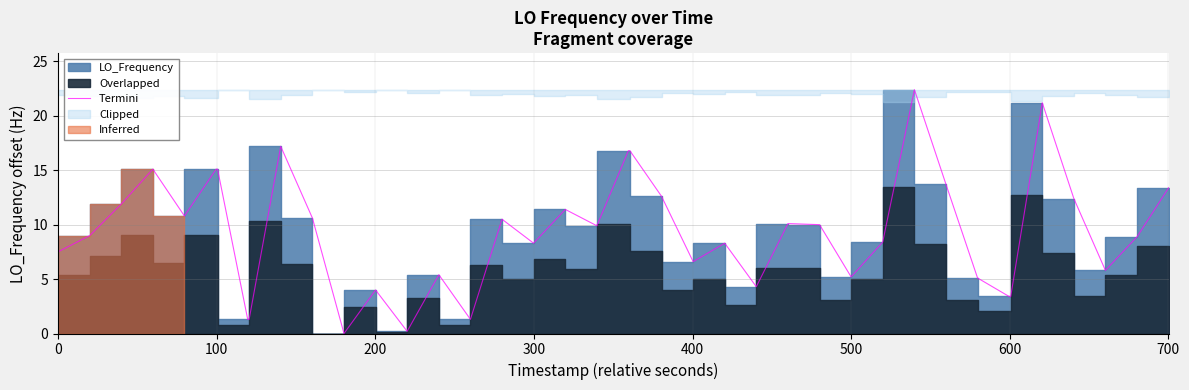

Reading right to left, extract all data points from this chart.

13.4	8.9	5.8	12.4	21.2	3.4	3.4	5.1	13.7	22.4	8.4	5.2	10.0	10.1	4.3	8.3	6.6	12.6	16.8	16.8	9.9	11.4	8.3	10.5	1.3	5.4	0.2	4.0	0.0	10.6	17.2	1.3	1.3	15.1	15.1	10.8	15.1	11.9	9.0	7.5